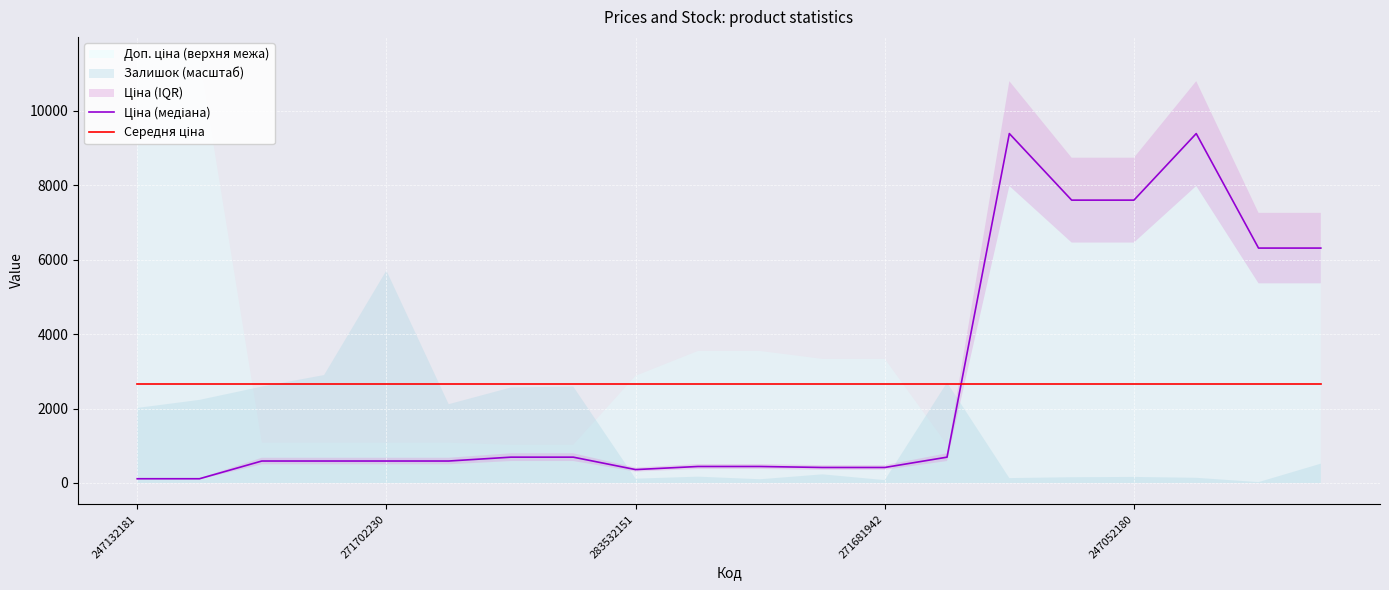

At which label does Ціна (медіана) reach its minimum?

247132181